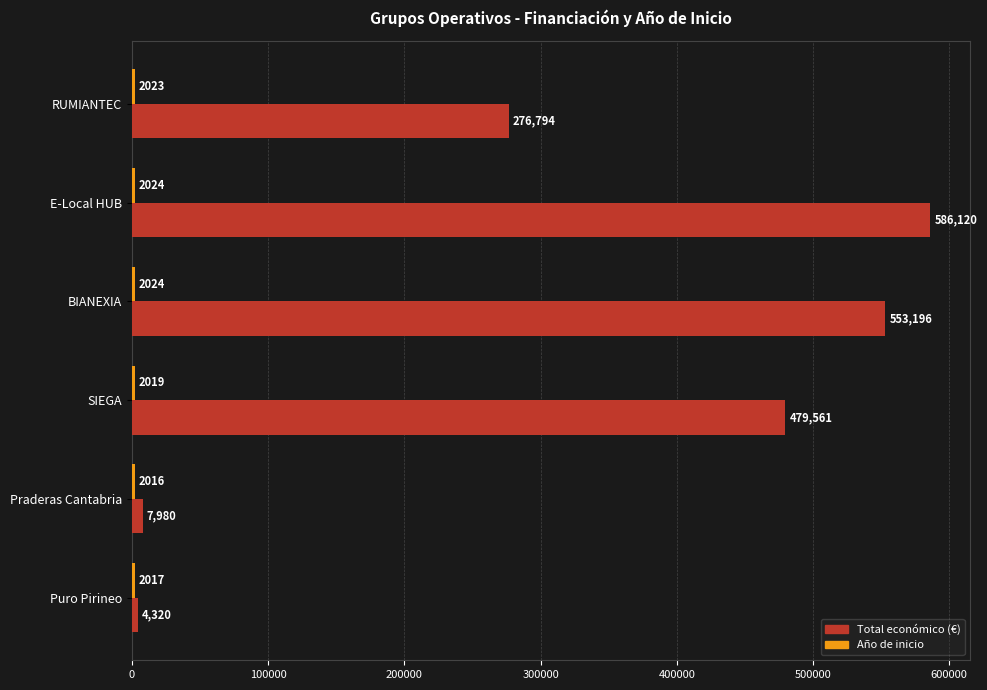

At which category is the sum across all series the highest?

E-Local HUB